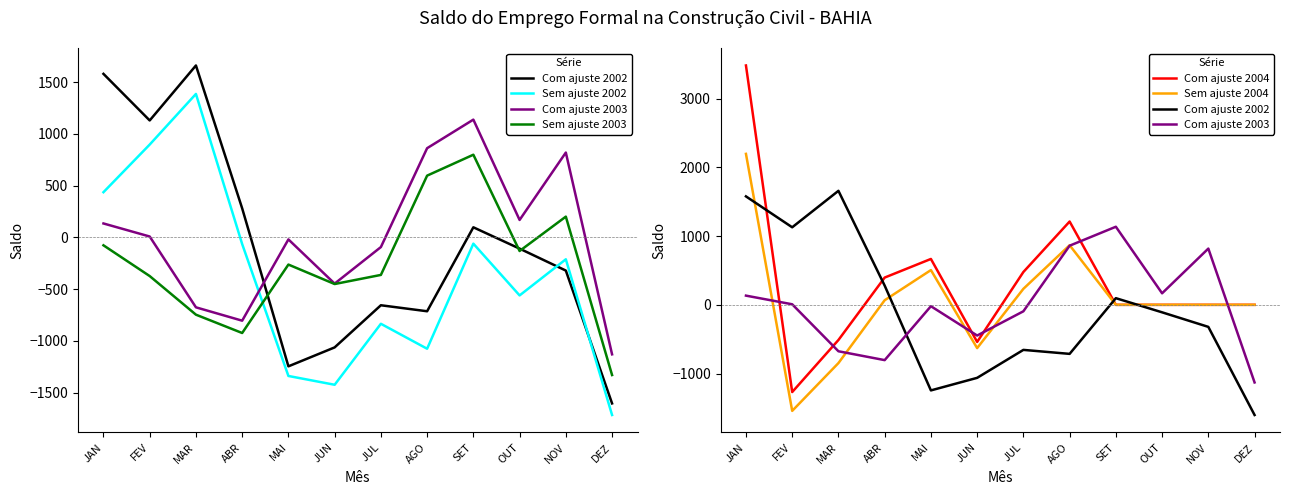

In Sem ajuste 2003, how many points are lower than both neighbors (excluding endpoints)?

3